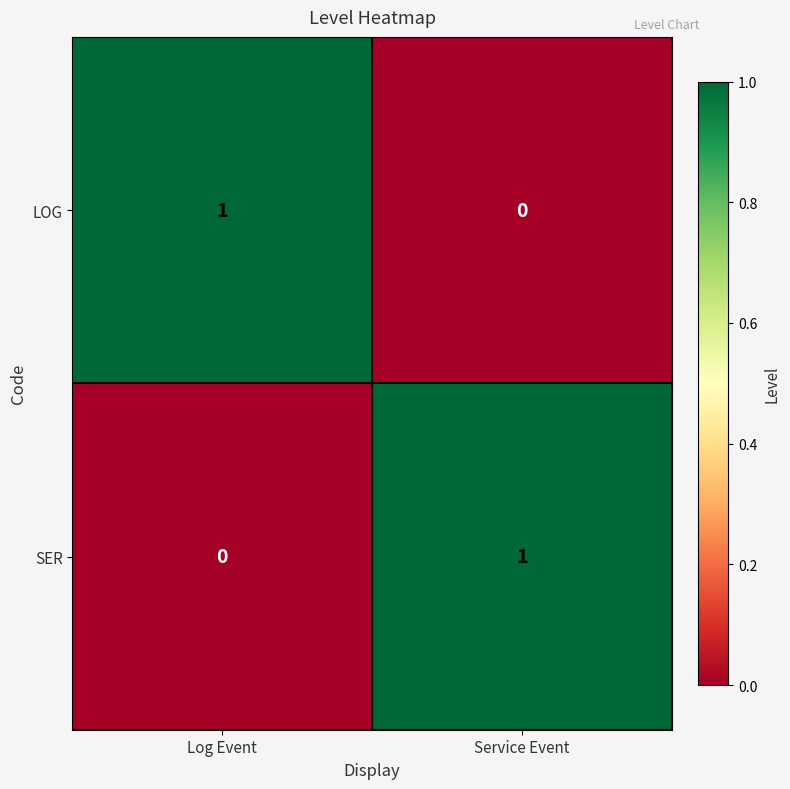

The LOG series shows 0 at Service Event. True or false?

True